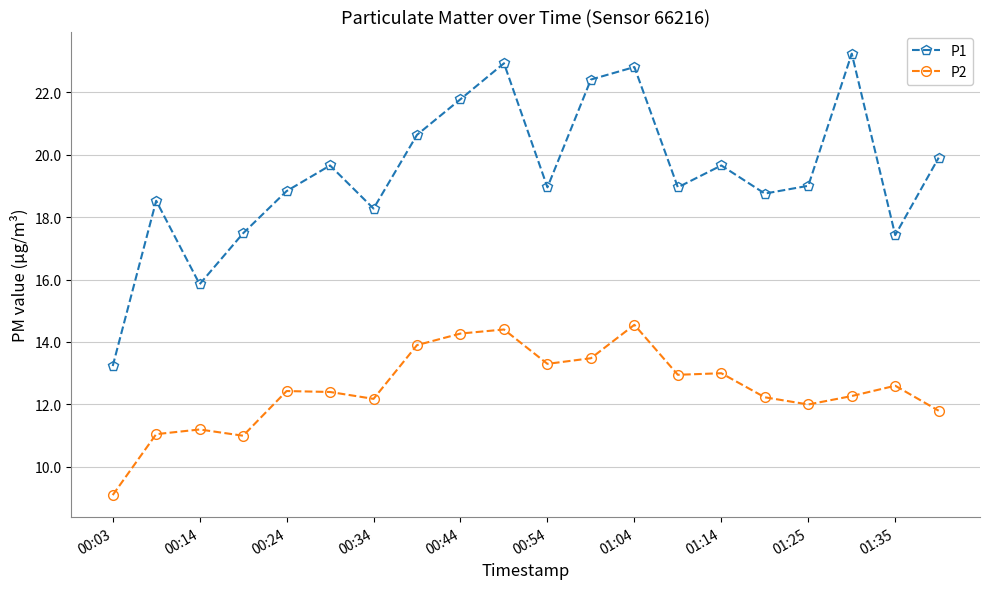

How many interior local peaks does the P1 series have?

6